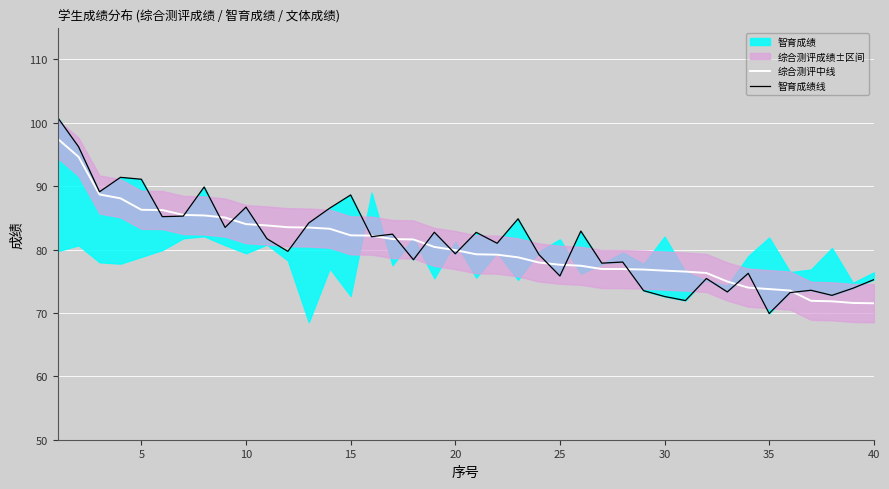

Which series has the largest total across all categories?

智育成绩线